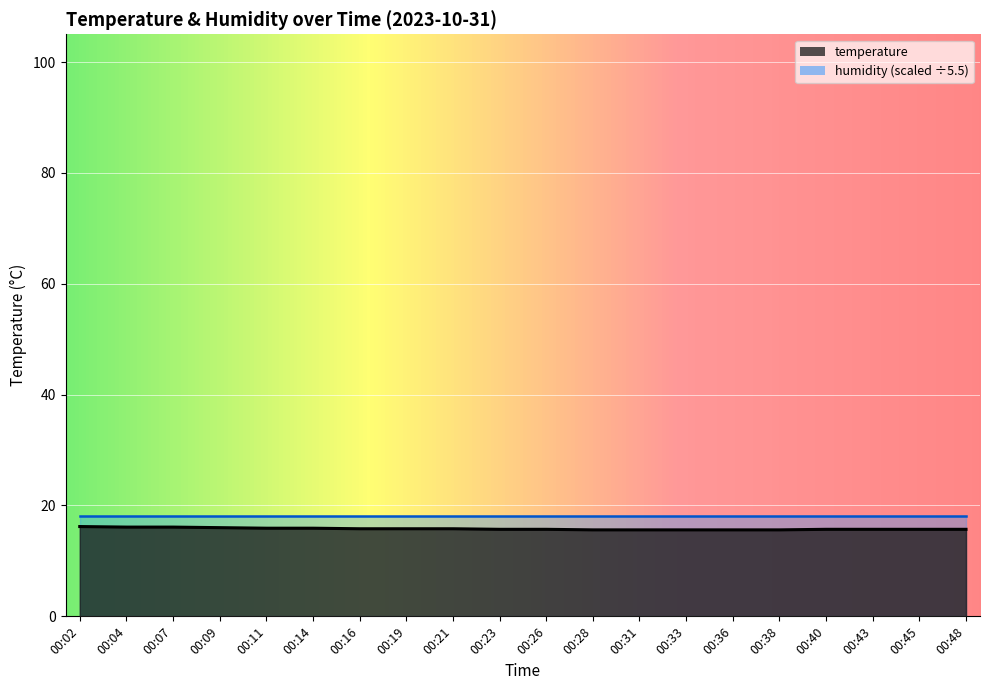

Which label corresponds to the smallest value in the chart?

00:28